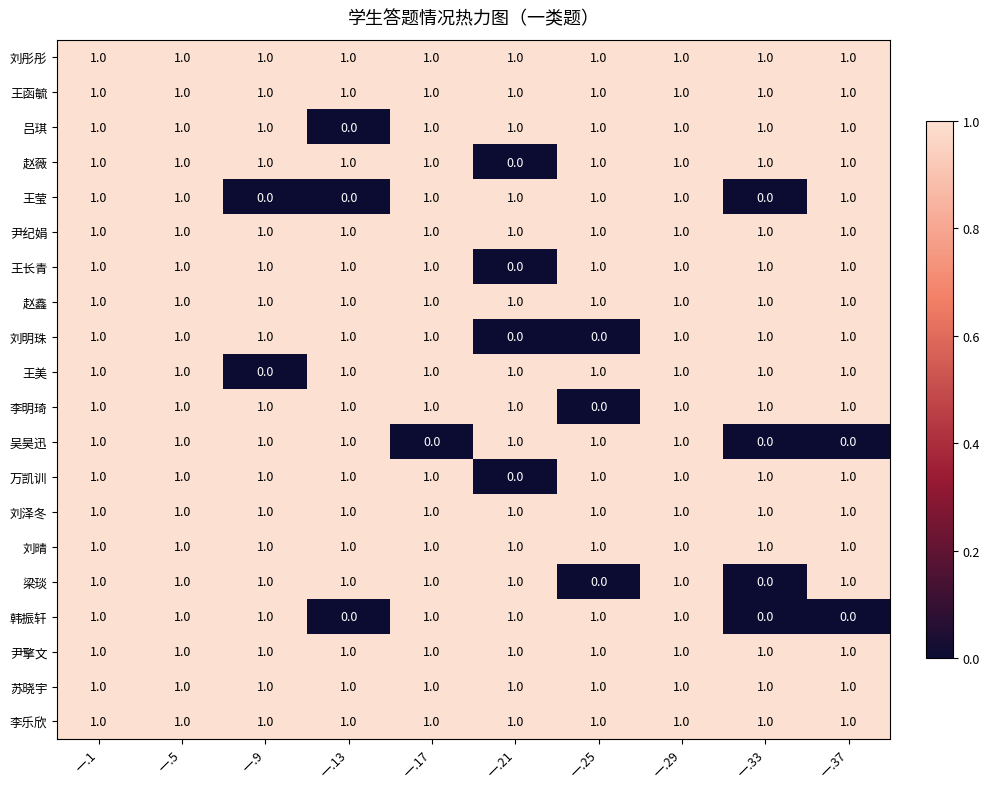

How many values in 吴昊迅 are above zero?

7